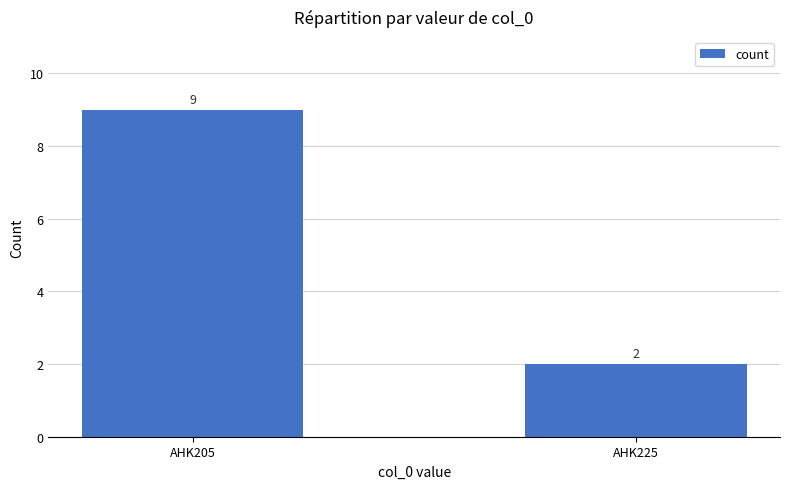

The value at AHK225 is 2. True or false?

True